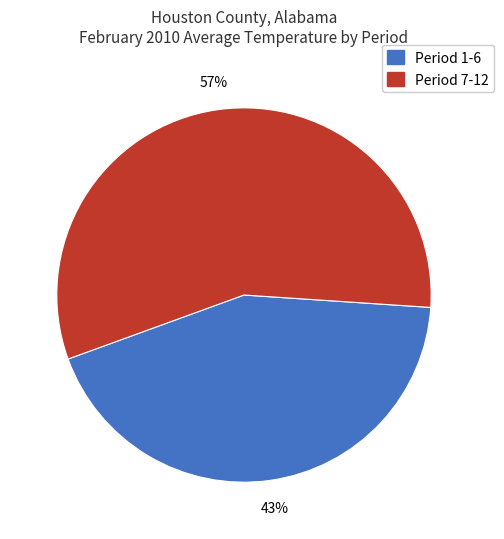

How many segments does this pie chart have?

2